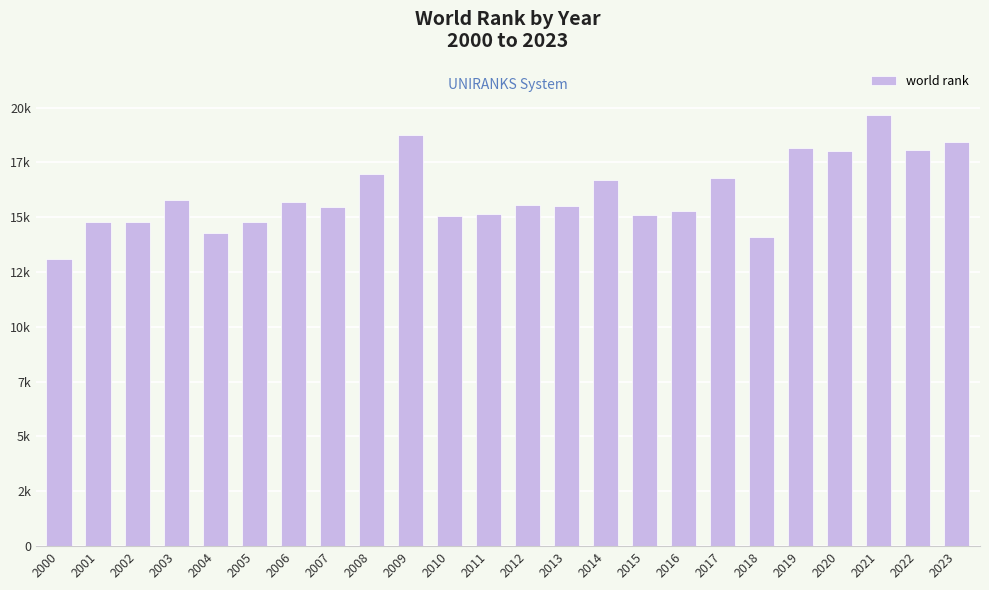

Is it true that the value at 2001 is 9262?

False